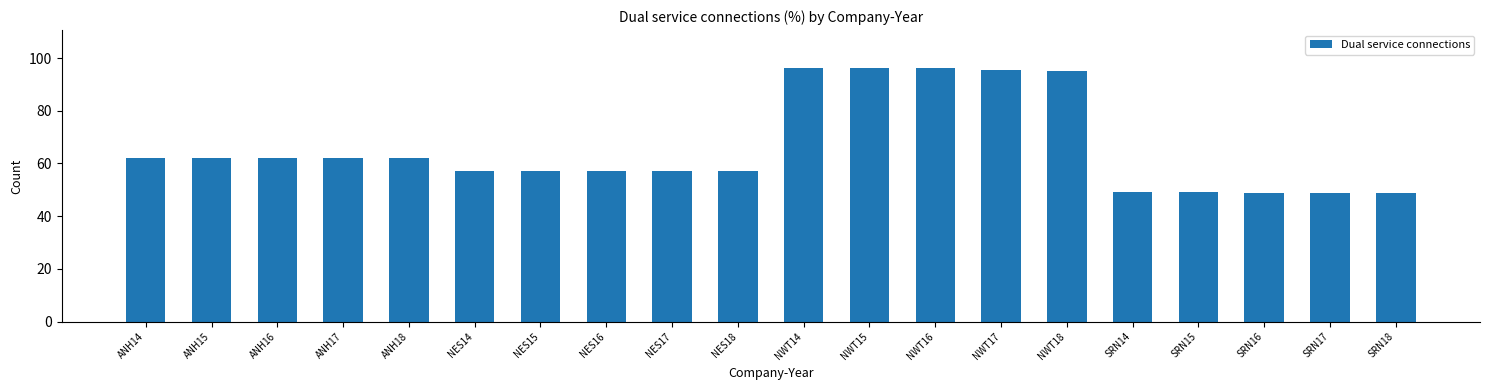

What is the value of the 12th bar from the left?

96.2